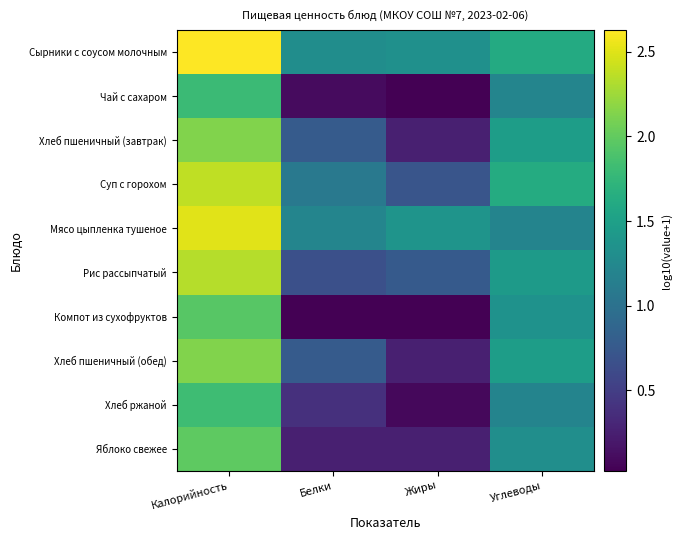

What is the total value across all series at Углеводы?

13.9